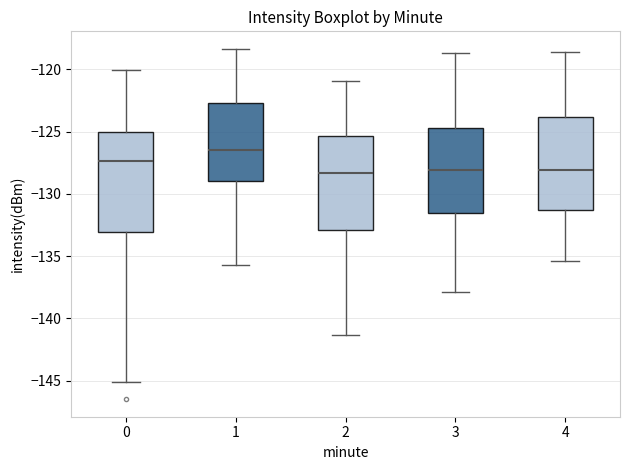

Reading left to right, transcribe this box plot: for each box, give where its median line is, the range the box spans, and where its two whiskers end, as read against the y-axis. The values are not printed on the chart, so give them approximately, as read against the axis.

0: median -127.5, box -133.0 to -125.0, whiskers -145.0 to -120.0
1: median -126.5, box -129.0 to -122.5, whiskers -135.5 to -118.5
2: median -128.5, box -133.0 to -125.5, whiskers -141.5 to -121.0
3: median -128.0, box -131.5 to -124.5, whiskers -138.0 to -118.5
4: median -128.0, box -131.5 to -124.0, whiskers -135.5 to -118.5